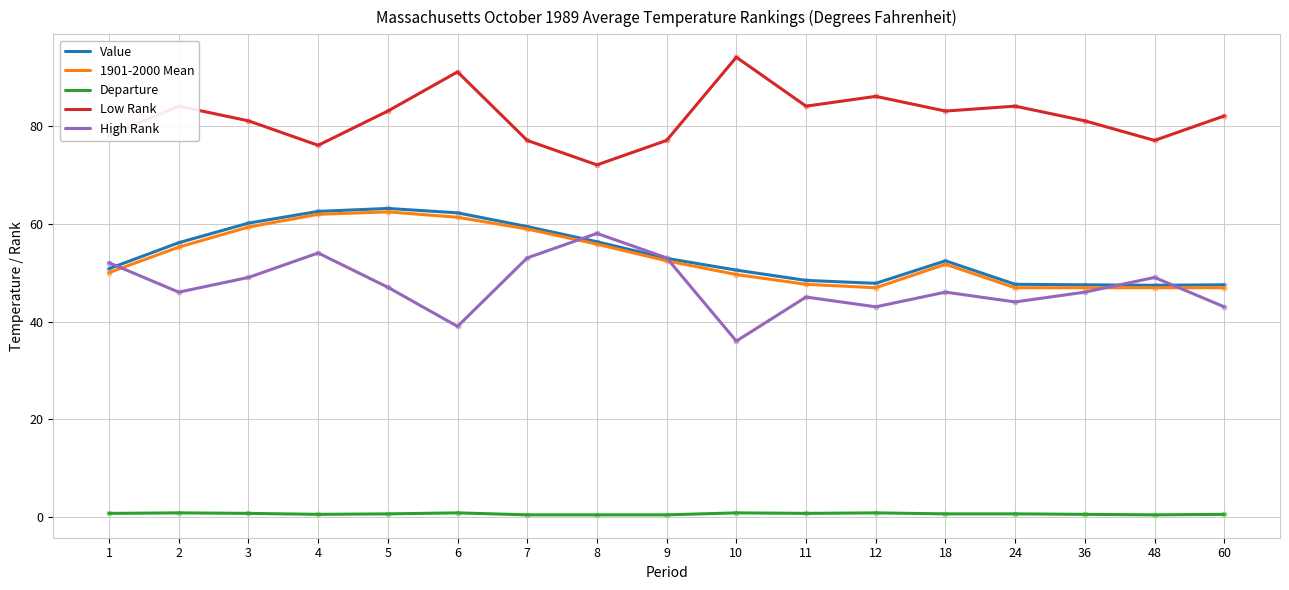

Which series has the largest total across all categories?

Low Rank